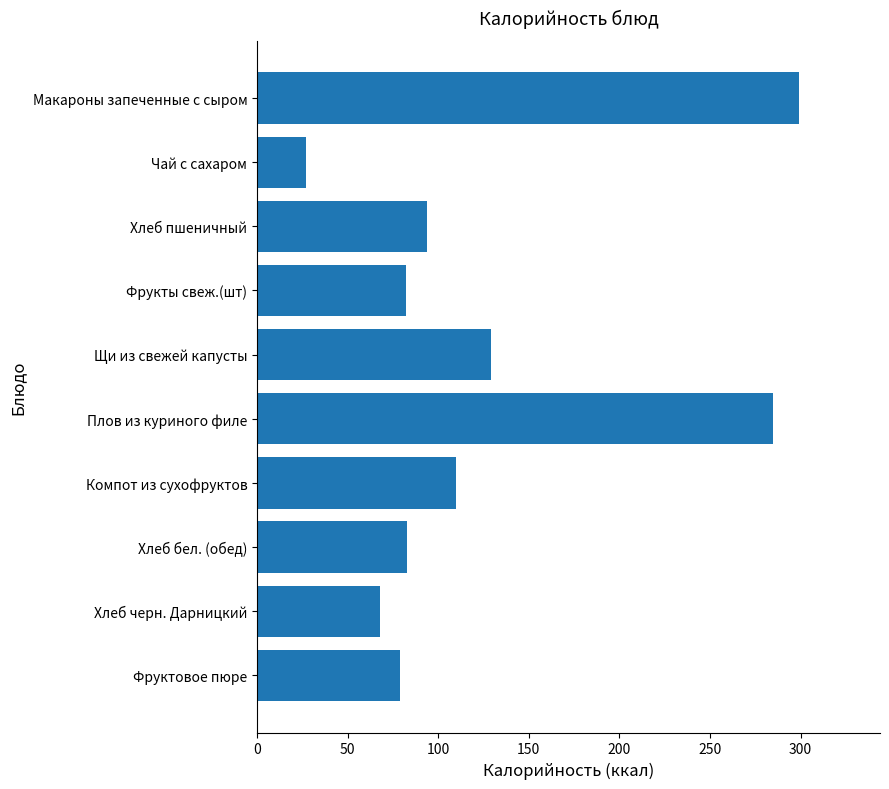

The value at Компот из сухофруктов is 35. True or false?

False